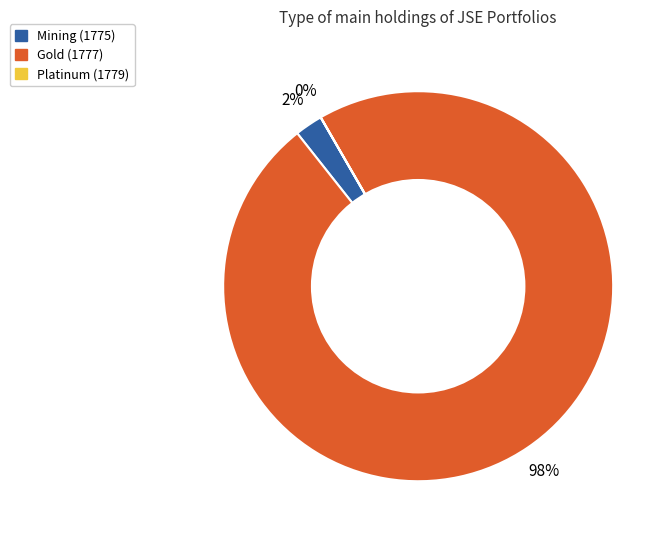

Which category accounts for the majority?

Gold (1777)